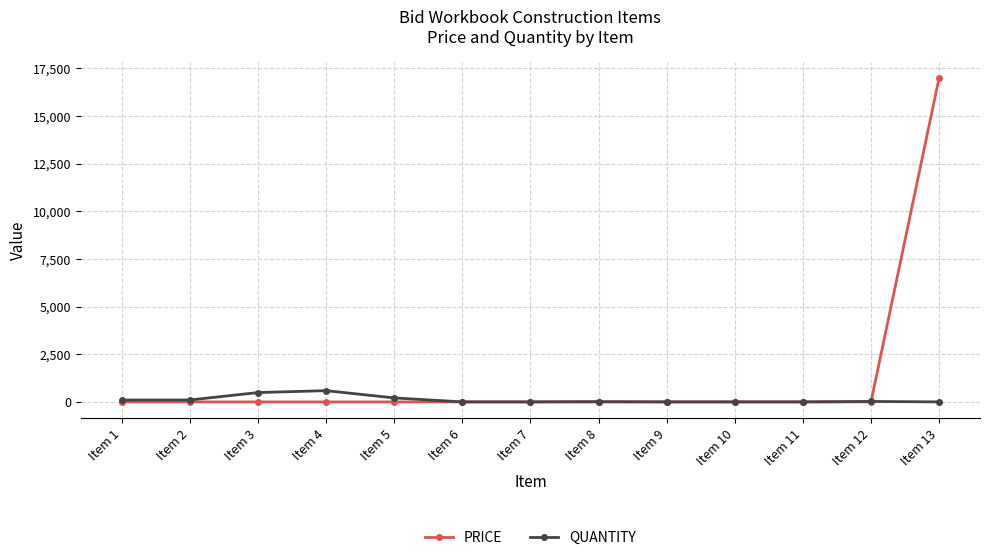

Rank the series by their maximum value, from highest to lowest.

PRICE, QUANTITY